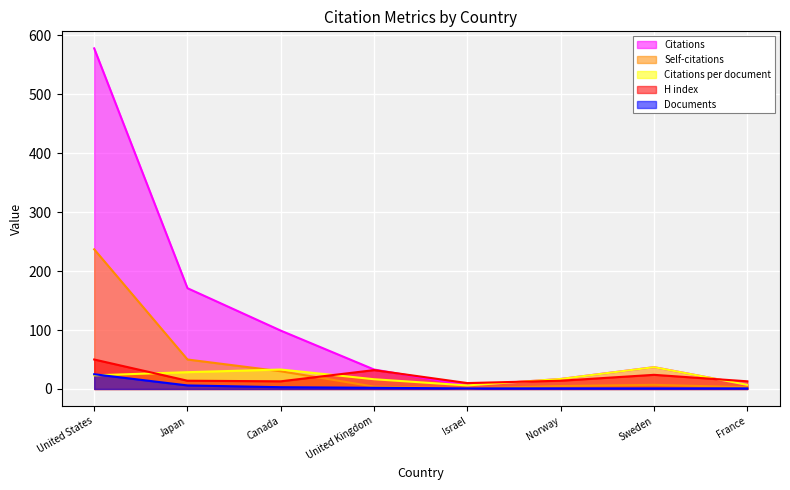

What is the value of the H index point at the 8th from the left?

13.0